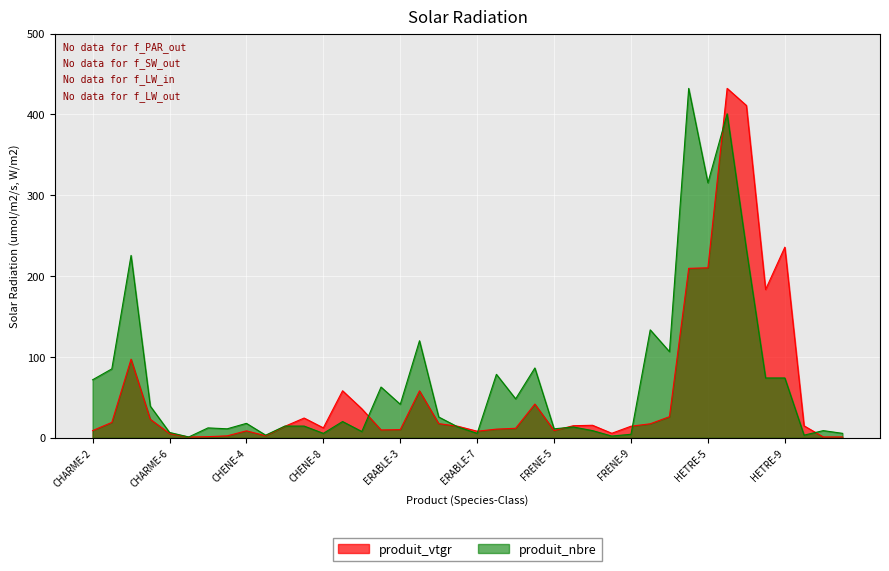

True or false: produit_nbre and produit_vtgr cross at least once.

True